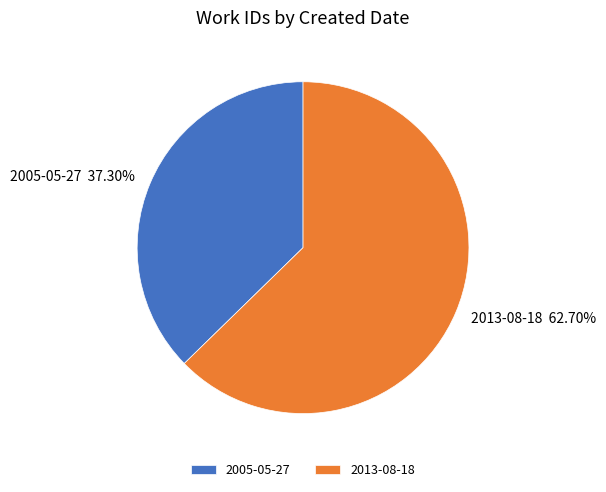

Does 2005-05-27 represent more than half of the total?

No